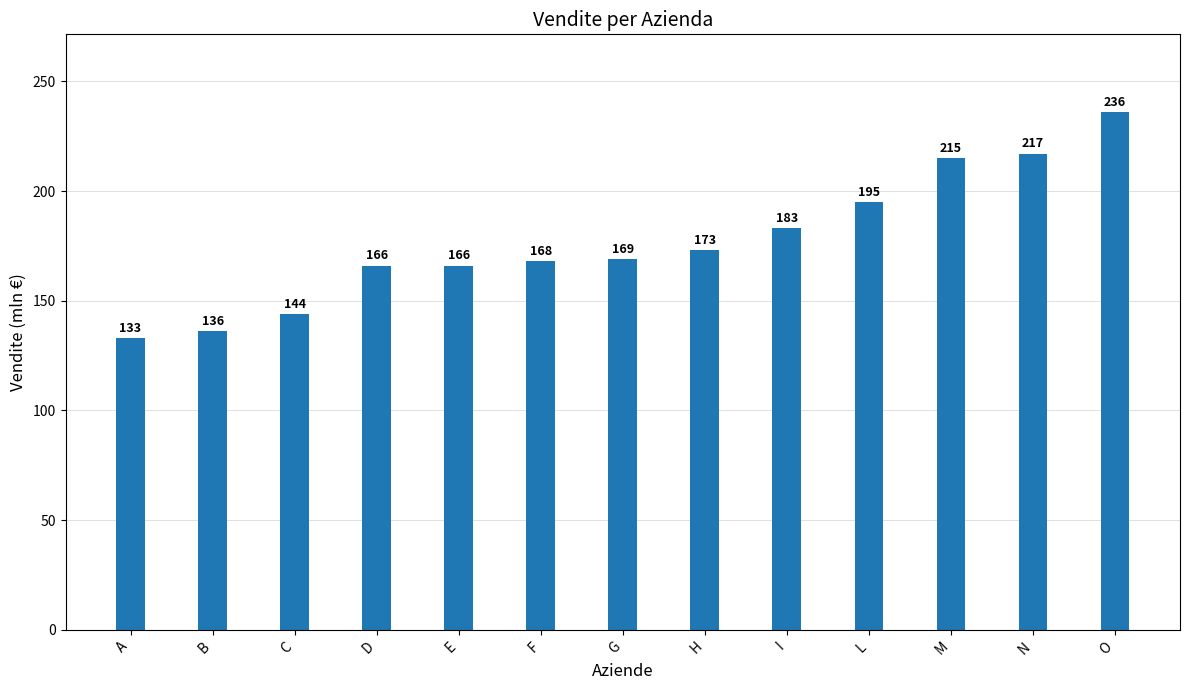

What is the minimum value shown in the chart?

133